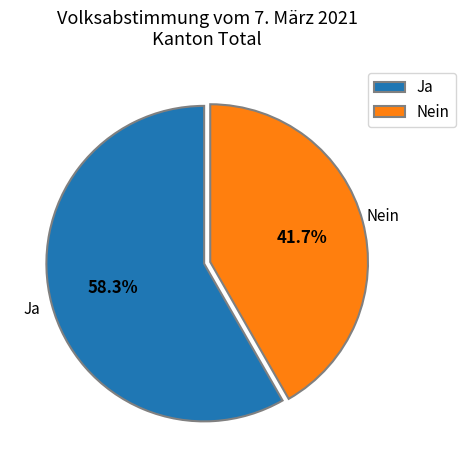

To the nearest percent, what is the difference between the largest and smallest slice percentages?

17%